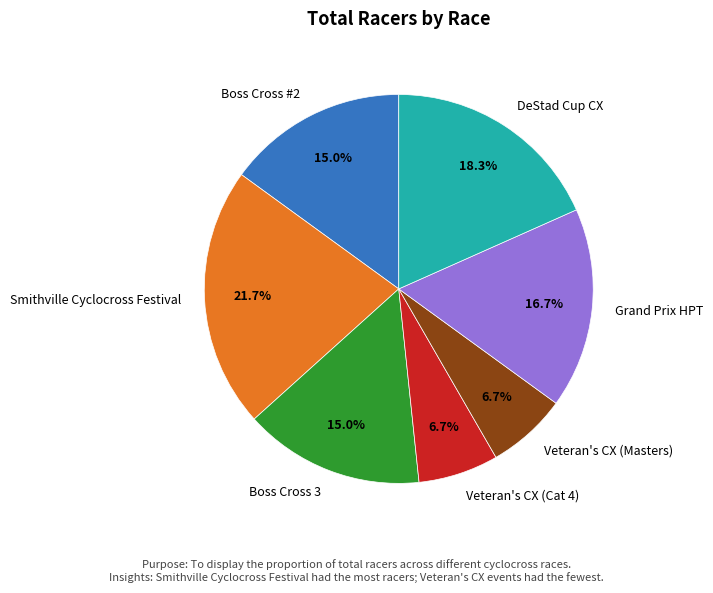

What percentage is the Boss Cross 3 slice, to the nearest percent?

15%